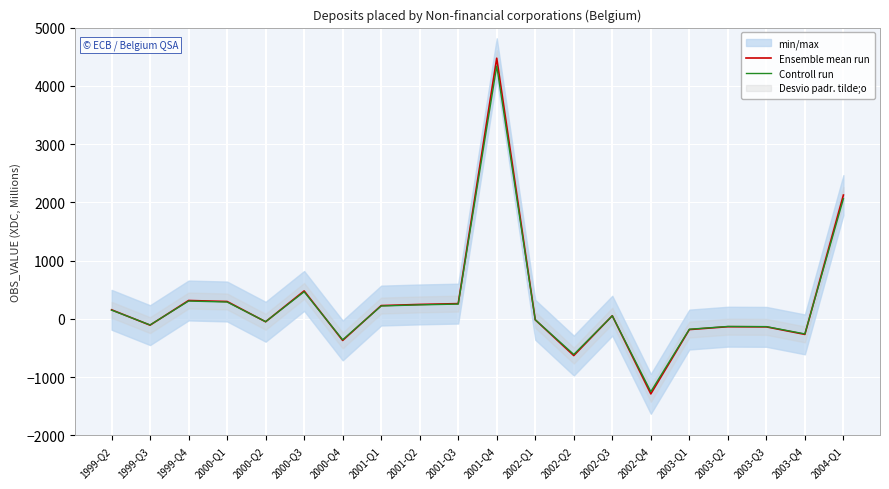

What is the label of the 11th point from the left?

2001-Q4